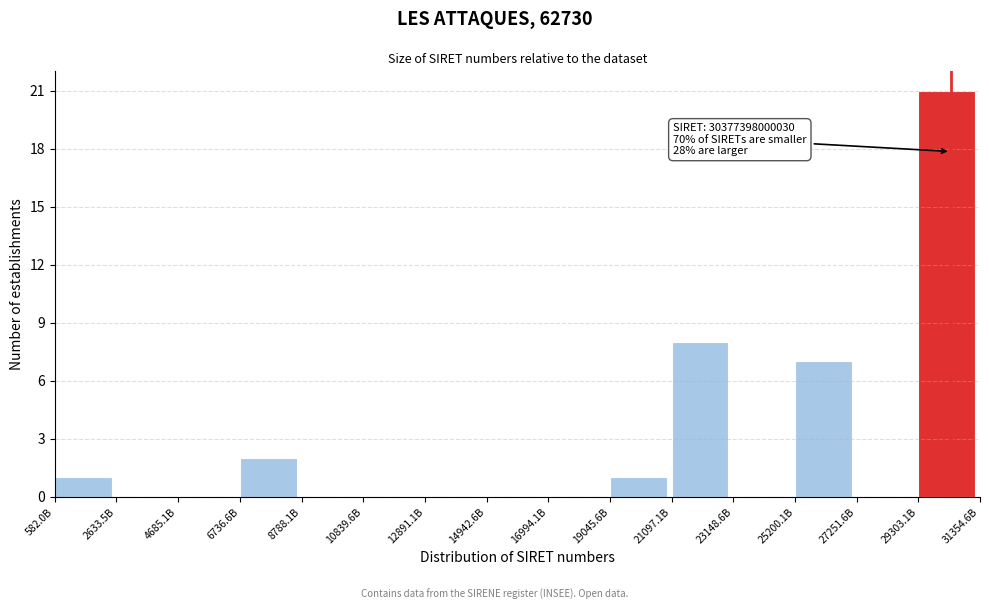

Reading right to left, extract all data points from this chart.

29303.1B=21	27251.6B=0	25200.1B=7	23148.6B=0	21097.1B=8	19045.6B=1	16994.1B=0	14942.6B=0	12891.1B=0	10839.6B=0	8788.1B=0	6736.6B=2	4685.1B=0	2633.5B=0	582.0B=1